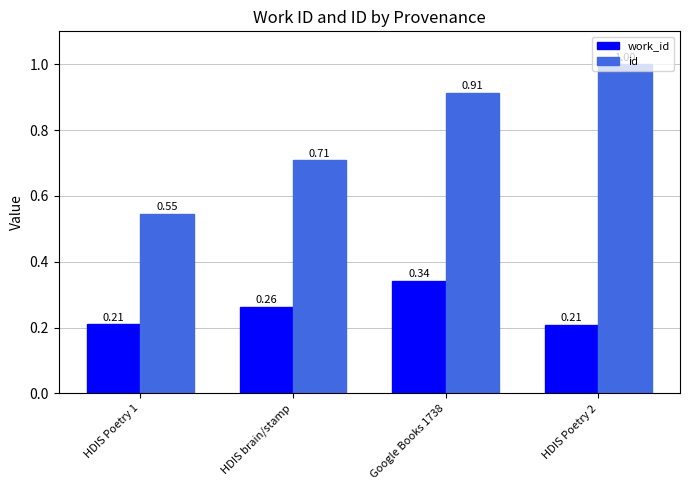

Which series has the largest total across all categories?

id